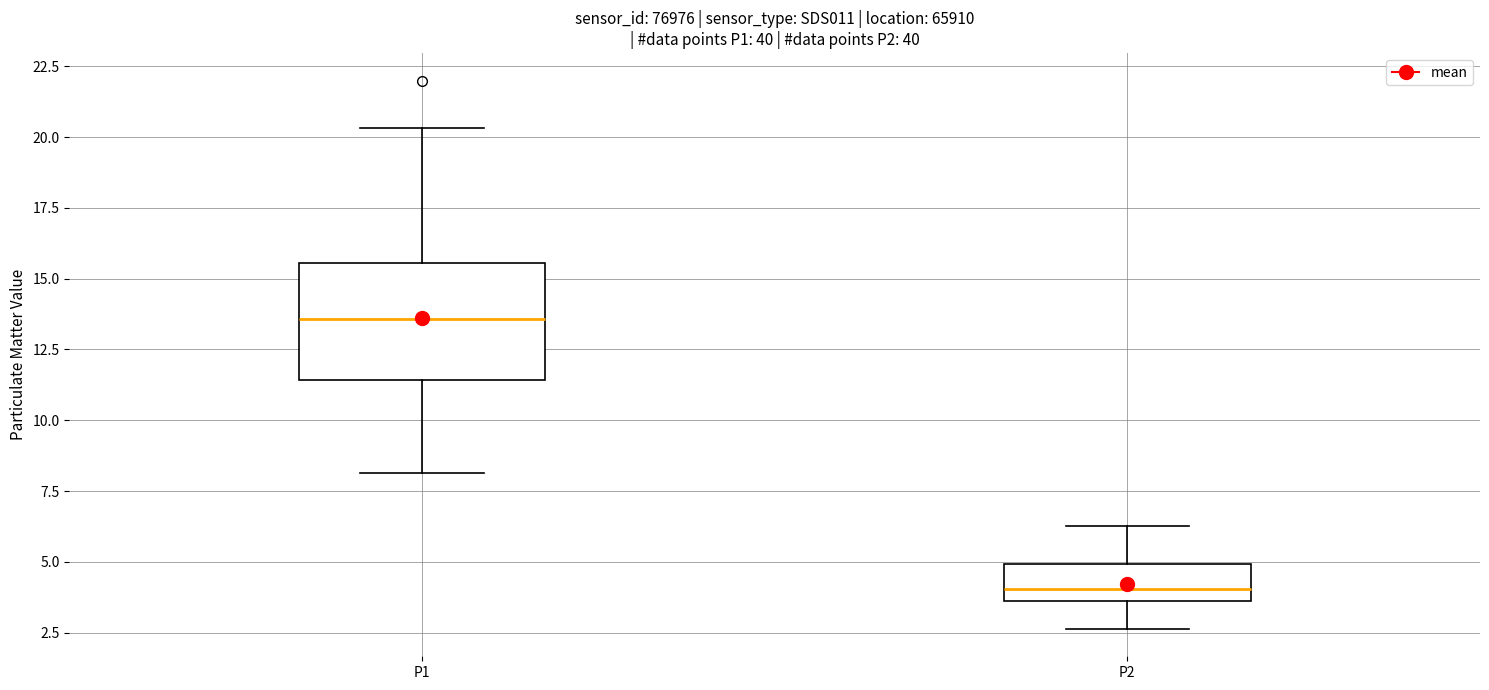

Comparing the boxes themselves (not the whiskers), which one is the tallest?

P1